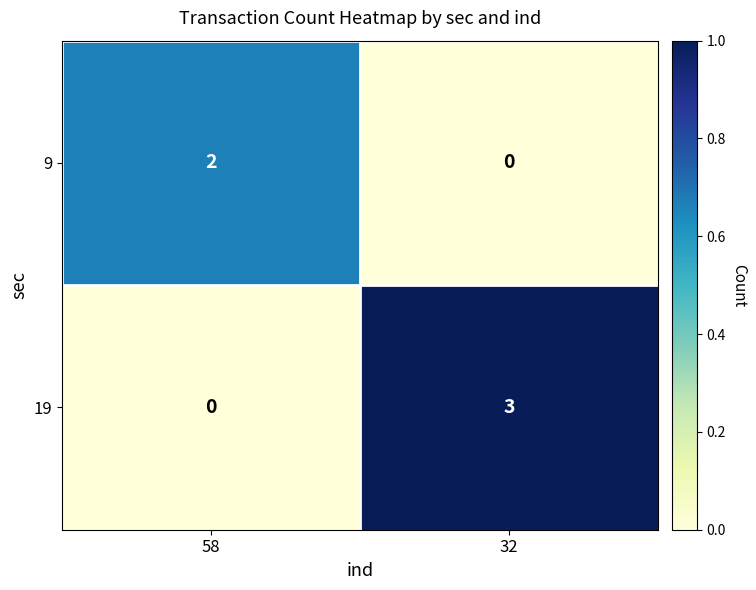

Which series has the largest total across all categories?

19